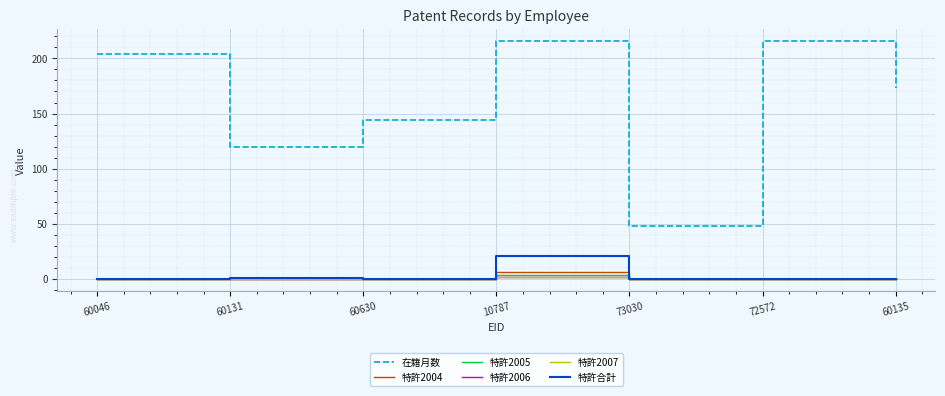

Between 60135 and 73030, which is larger?

60135